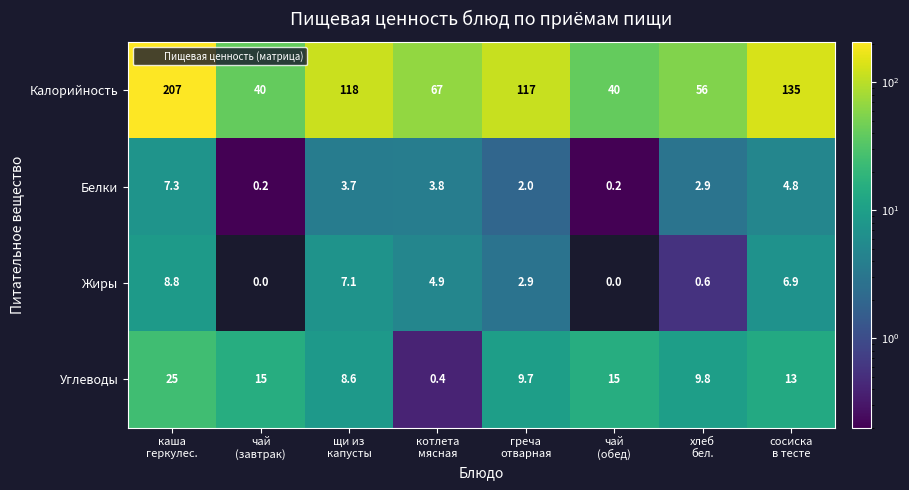

What is the difference between the maximum and minimum values in the Жиры series?

8.8